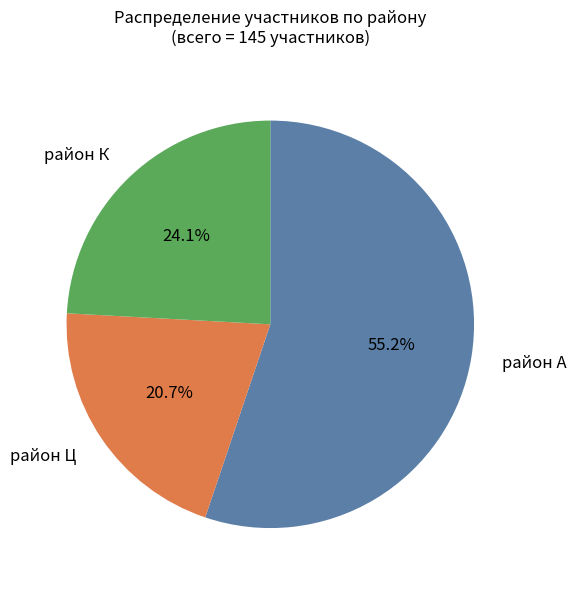

Is there any slice that represents more than half of the pie?

Yes